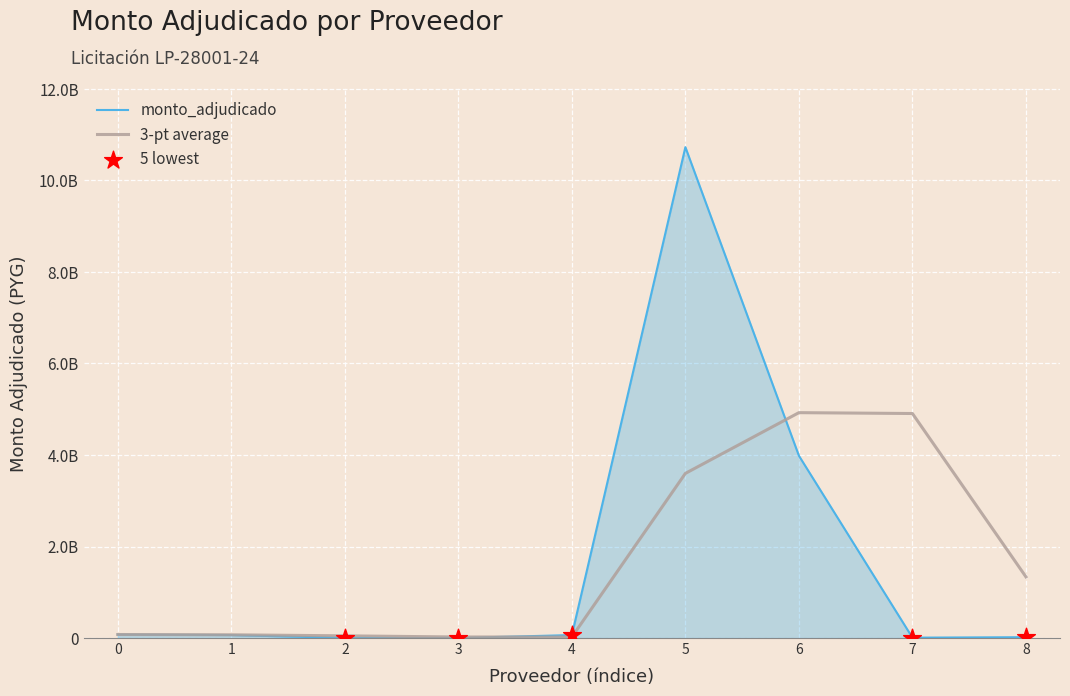

Is this an area chart (filled region under the line)?

Yes